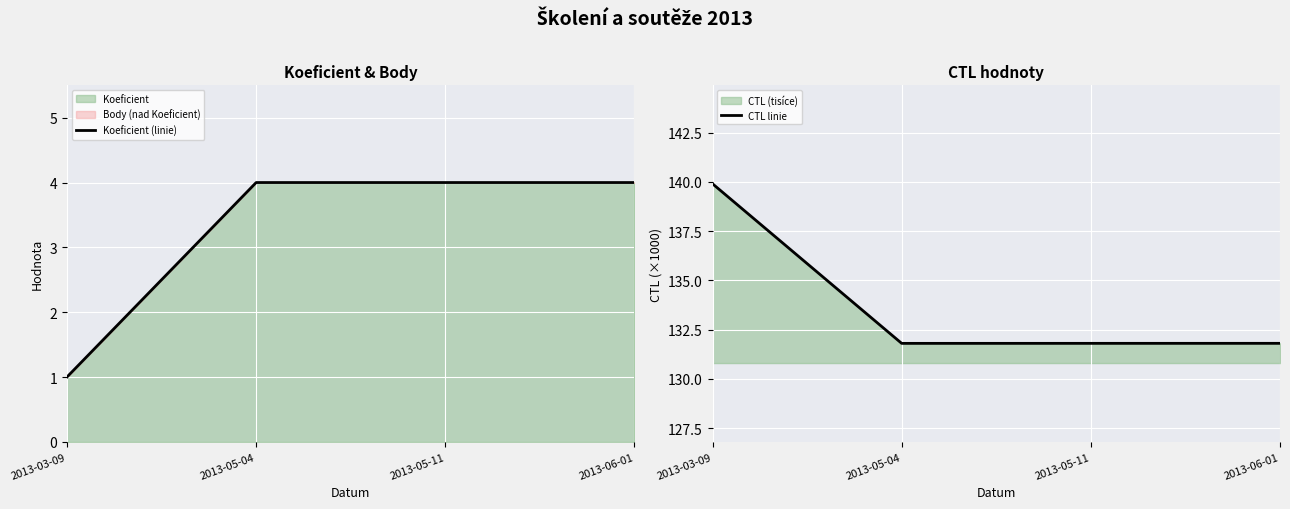

Reading right to left, extract all data points from this chart.

Koeficient (linie): 4.0	4.0	4.0	1.0
CTL linie: 131.8	131.8	131.8	139.9